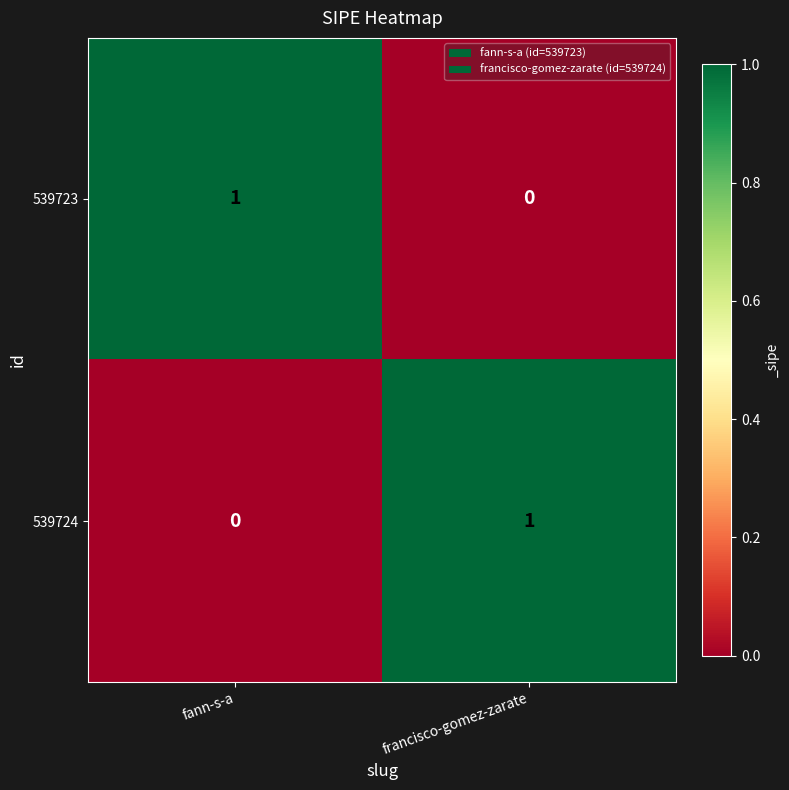

Is the value of 539723 at fann-s-a greater than the value of 539724 at fann-s-a?

Yes